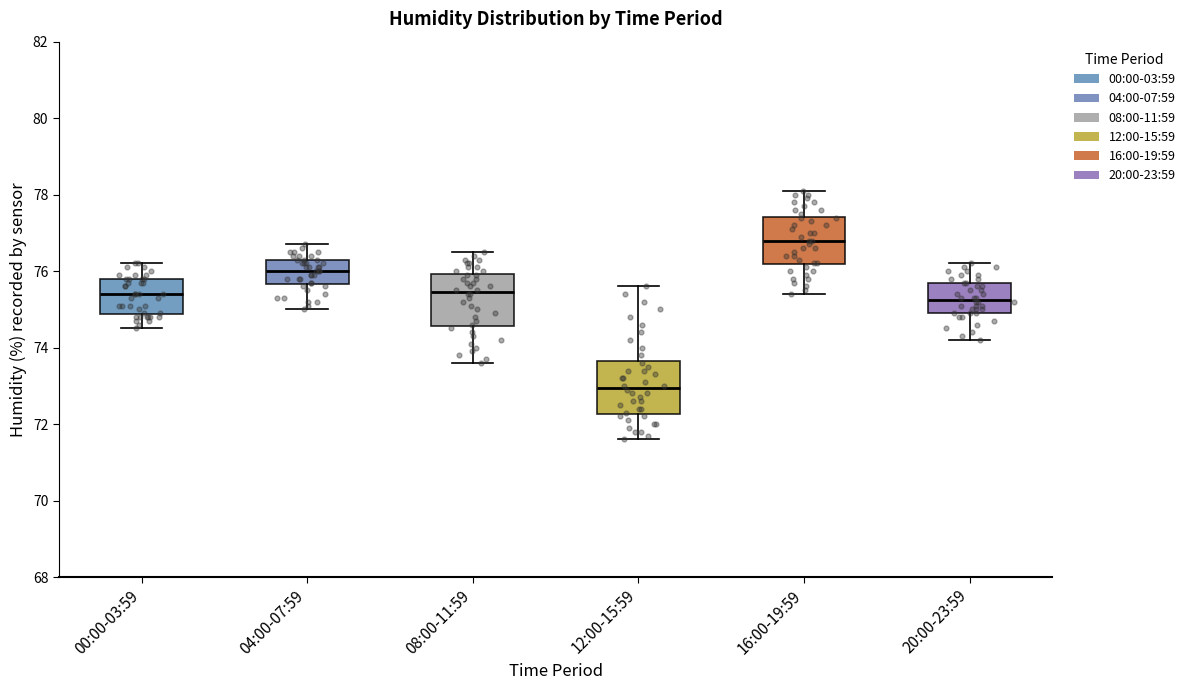

Reading left to right, read every box against the y-axis: the position of its median line, the range the box covers, and the ends of its whiskers. The values are not printed on the chart, so give them approximately, as read against the axis.

00:00-03:59: median 75.4, box 74.8 to 75.8, whiskers 74.6 to 76.2
04:00-07:59: median 76.0, box 75.6 to 76.4, whiskers 75.0 to 76.8
08:00-11:59: median 75.4, box 74.6 to 76.0, whiskers 73.6 to 76.6
12:00-15:59: median 73.0, box 72.2 to 73.6, whiskers 71.6 to 75.6
16:00-19:59: median 76.8, box 76.2 to 77.4, whiskers 75.4 to 78.2
20:00-23:59: median 75.2, box 75.0 to 75.8, whiskers 74.2 to 76.2